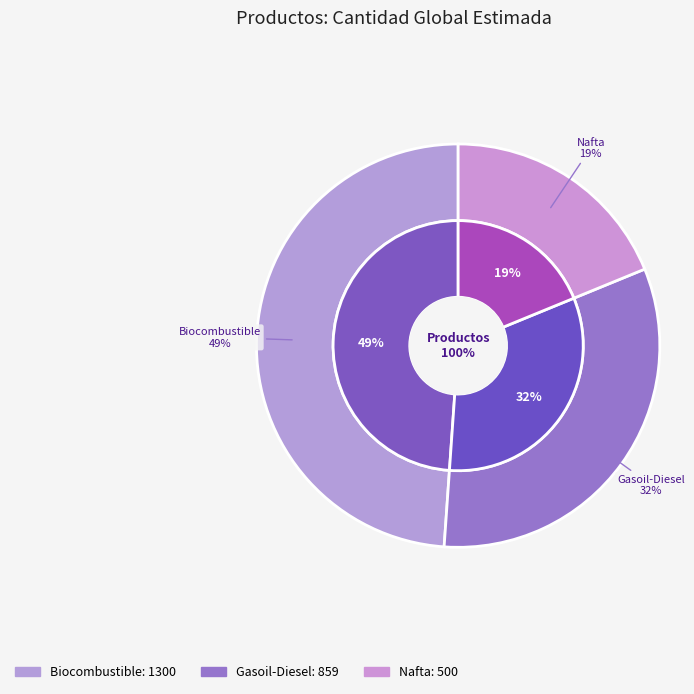

What percentage do Gasoil-Diesel and Nafta together represent?

51.1%